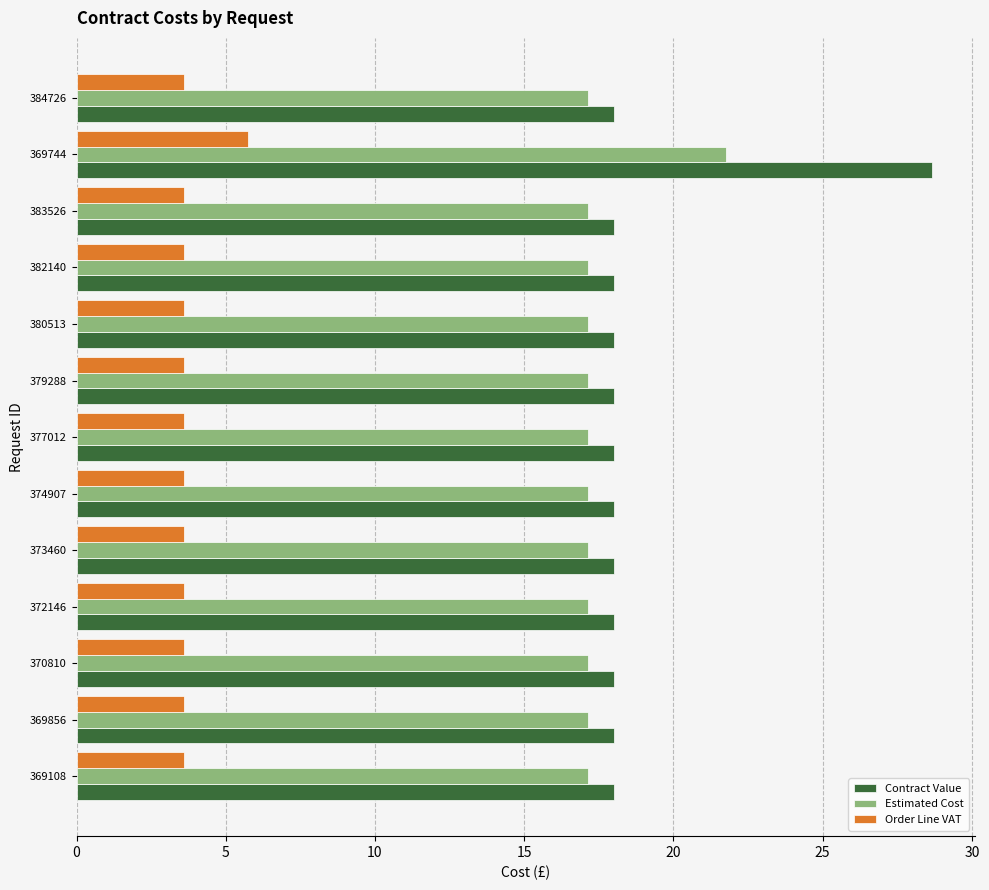

At which category is the sum across all series the highest?

369744